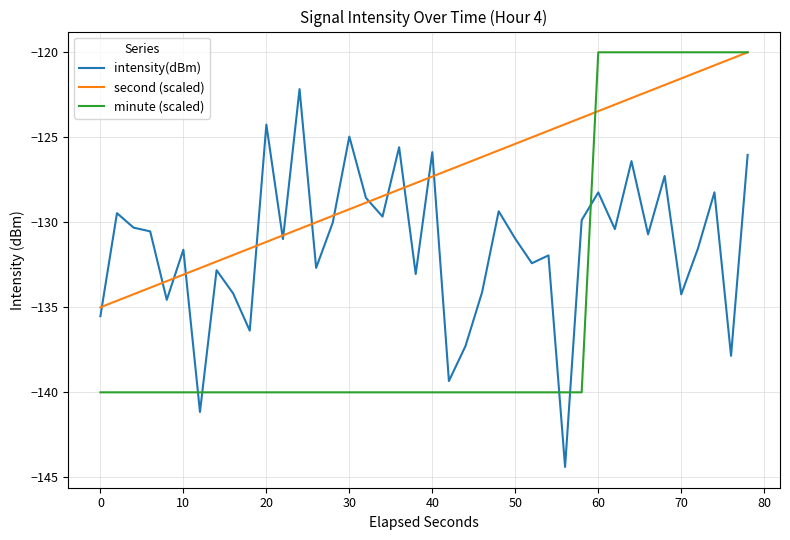

Which series has the widest spread of values?

intensity(dBm)